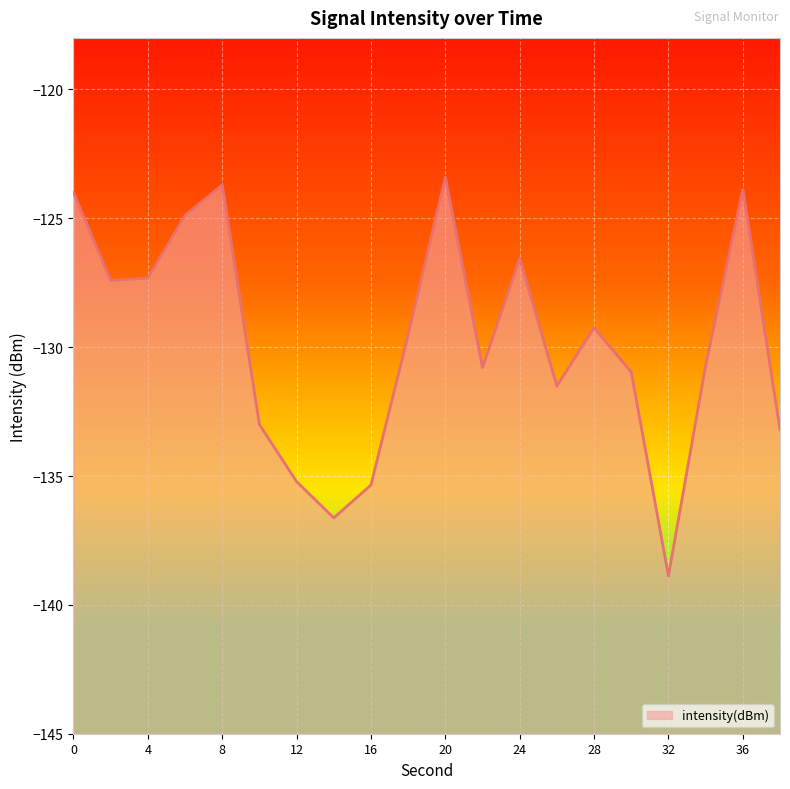

Reading right to left, transcribe all the data shown in this chart.

-133.2	-123.9	-130.7	-138.9	-131.0	-129.2	-131.5	-126.6	-130.8	-123.4	-129.5	-135.3	-136.6	-135.2	-133.0	-123.7	-124.9	-127.3	-127.4	-124.0